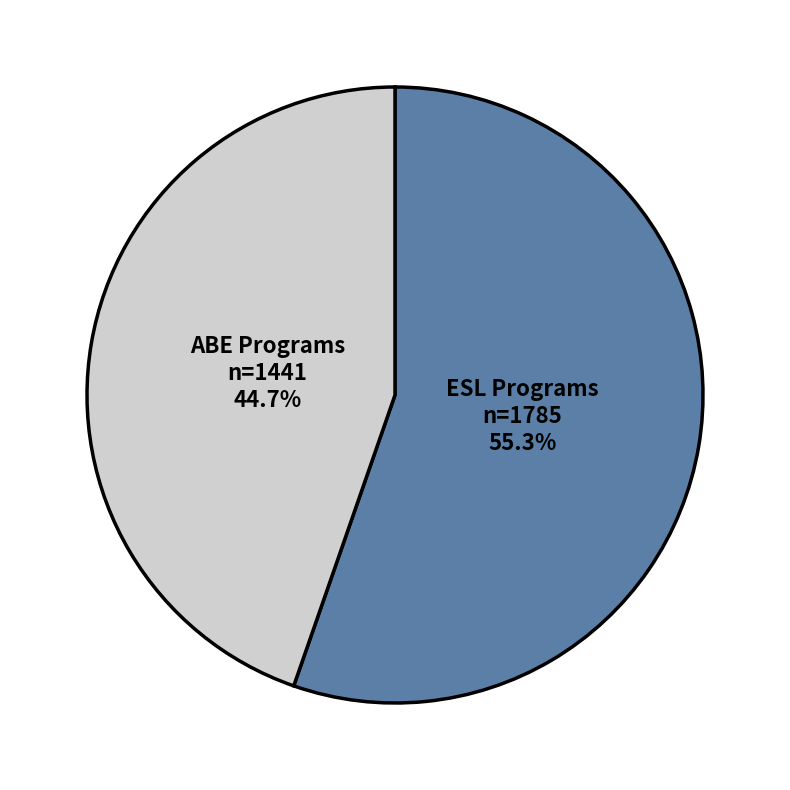

How many slices are in this pie chart?

2